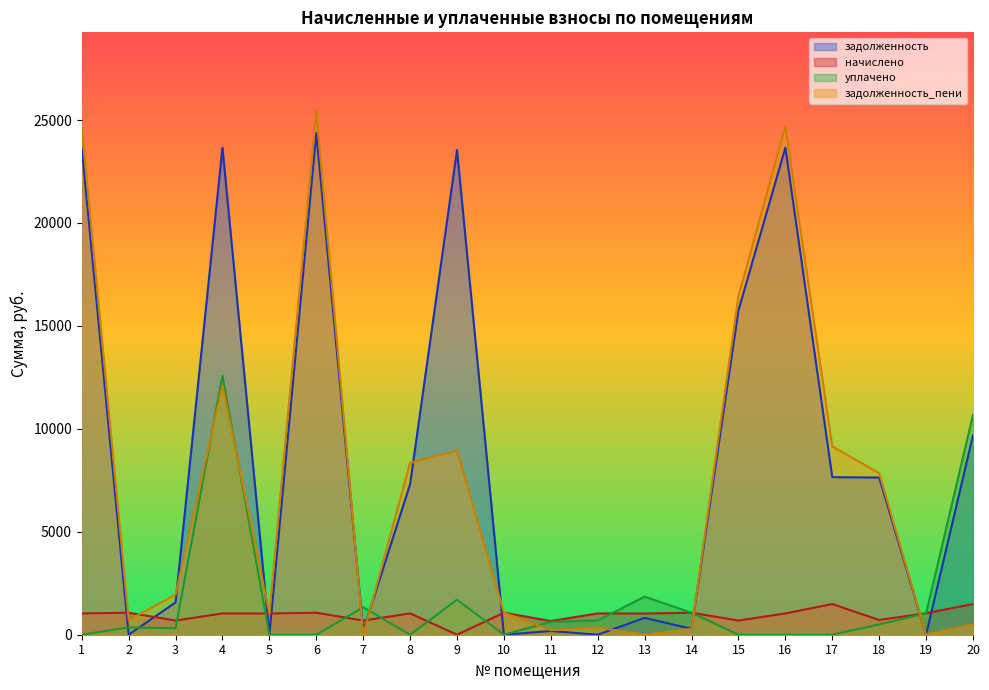

What is the value of the задолженность_пени point at the 15th from the left?

16441.7